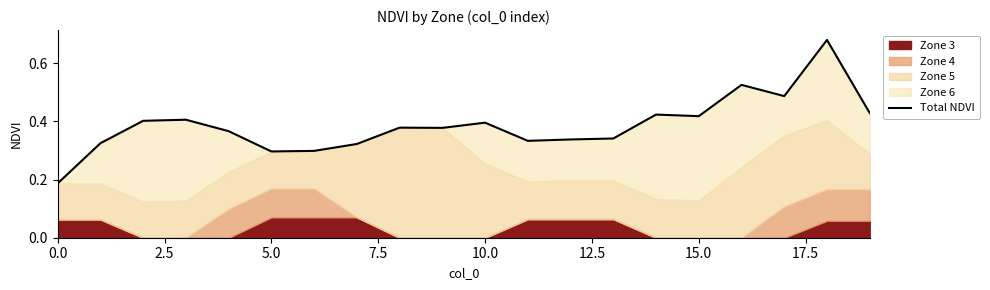

At which category does the chart reach its peak across all series?

18